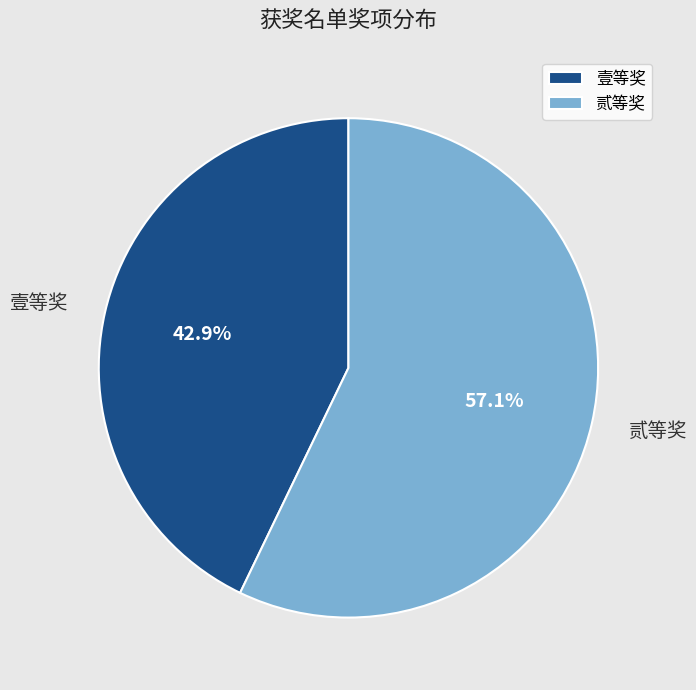

To the nearest percent, what portion does 贰等奖 represent?

57%